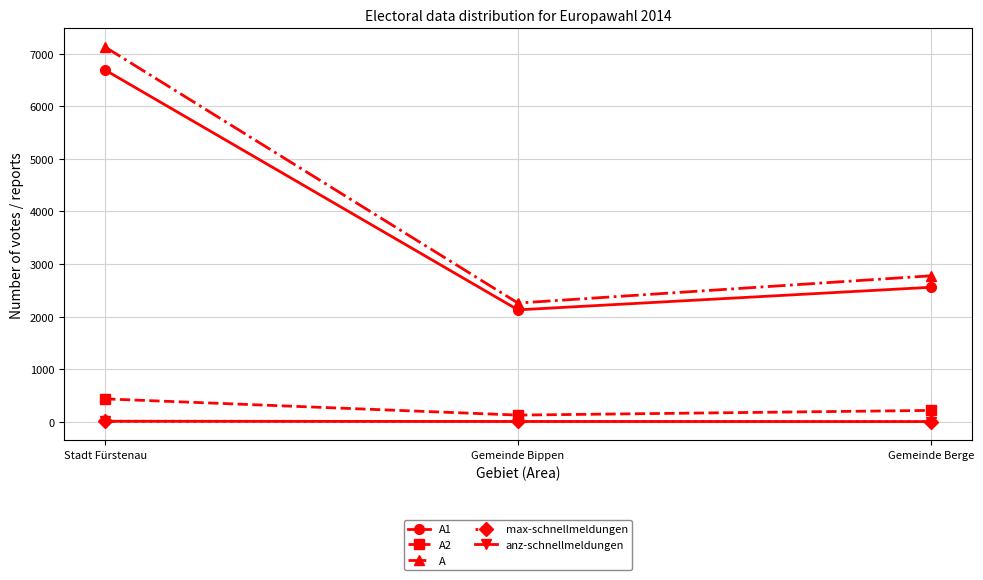

The value of max-schnellmeldungen at Stadt Fürstenau is 12. True or false?

True